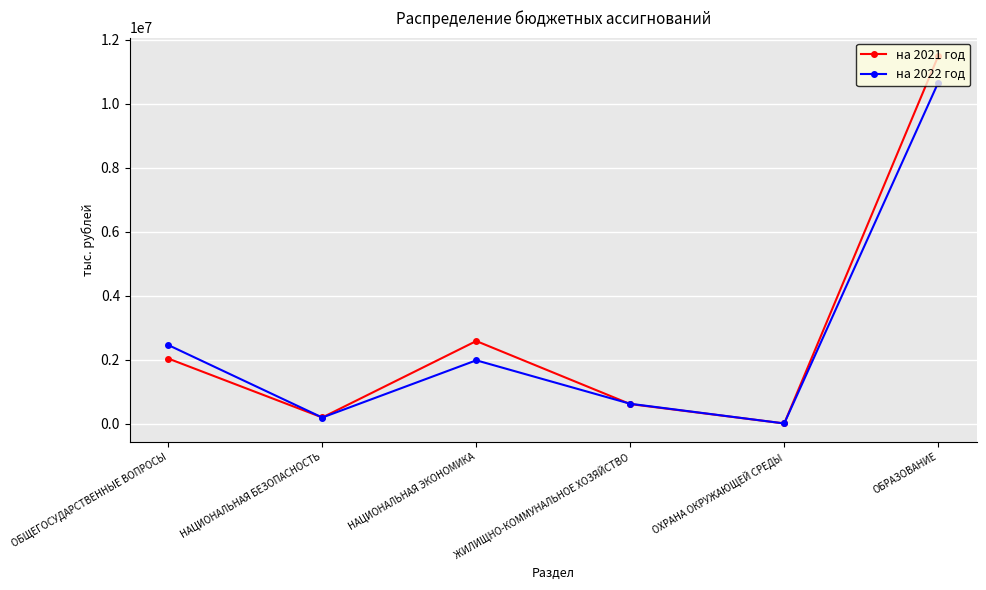

Where is the first local maximum for на 2022 год?

НАЦИОНАЛЬНАЯ ЭКОНОМИКА